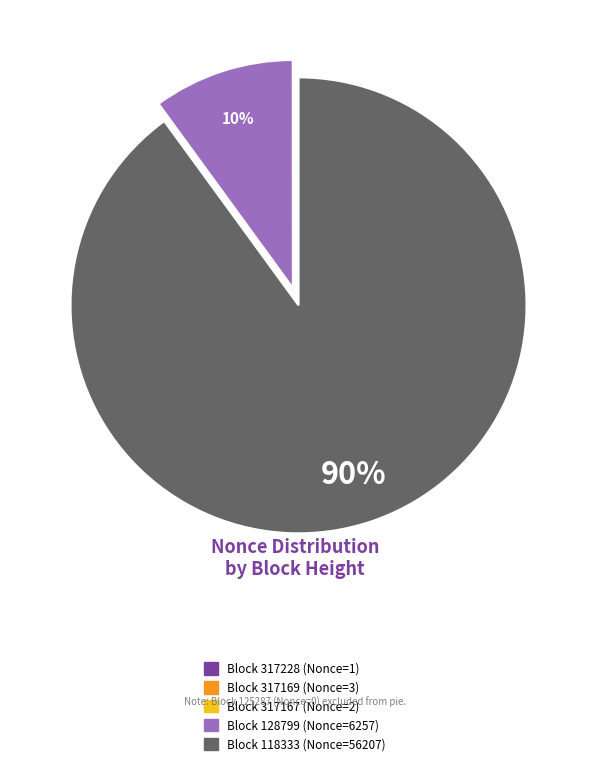

To the nearest percent, what is the average slice percentage?

20%